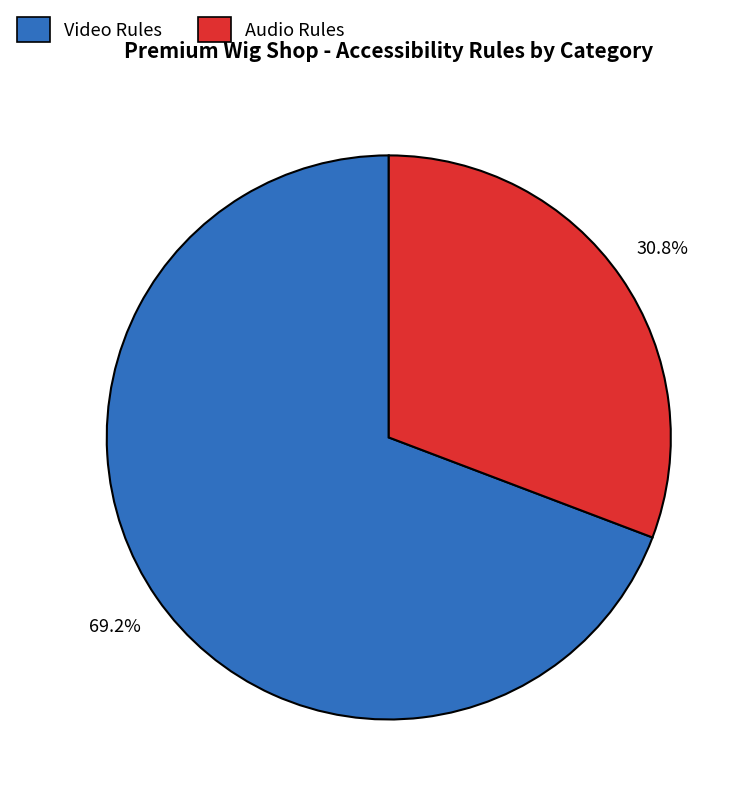

Count the number of slices in the pie.

2